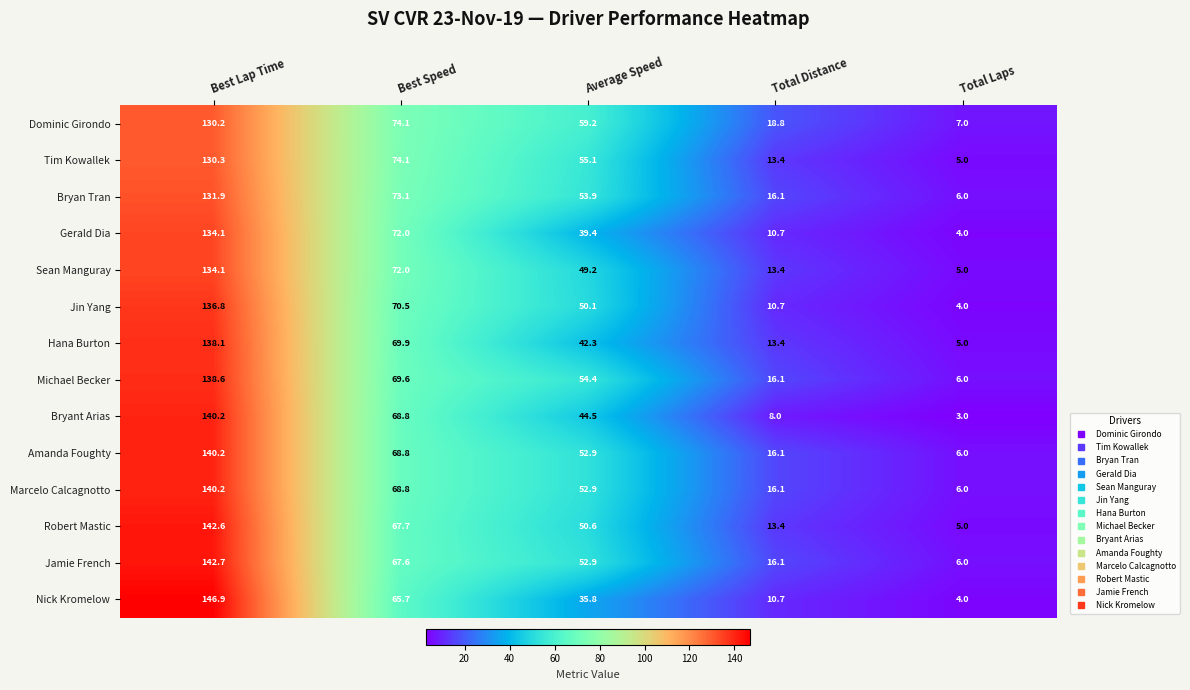

What is the difference between the maximum and minimum values in the Jamie French series?

136.7